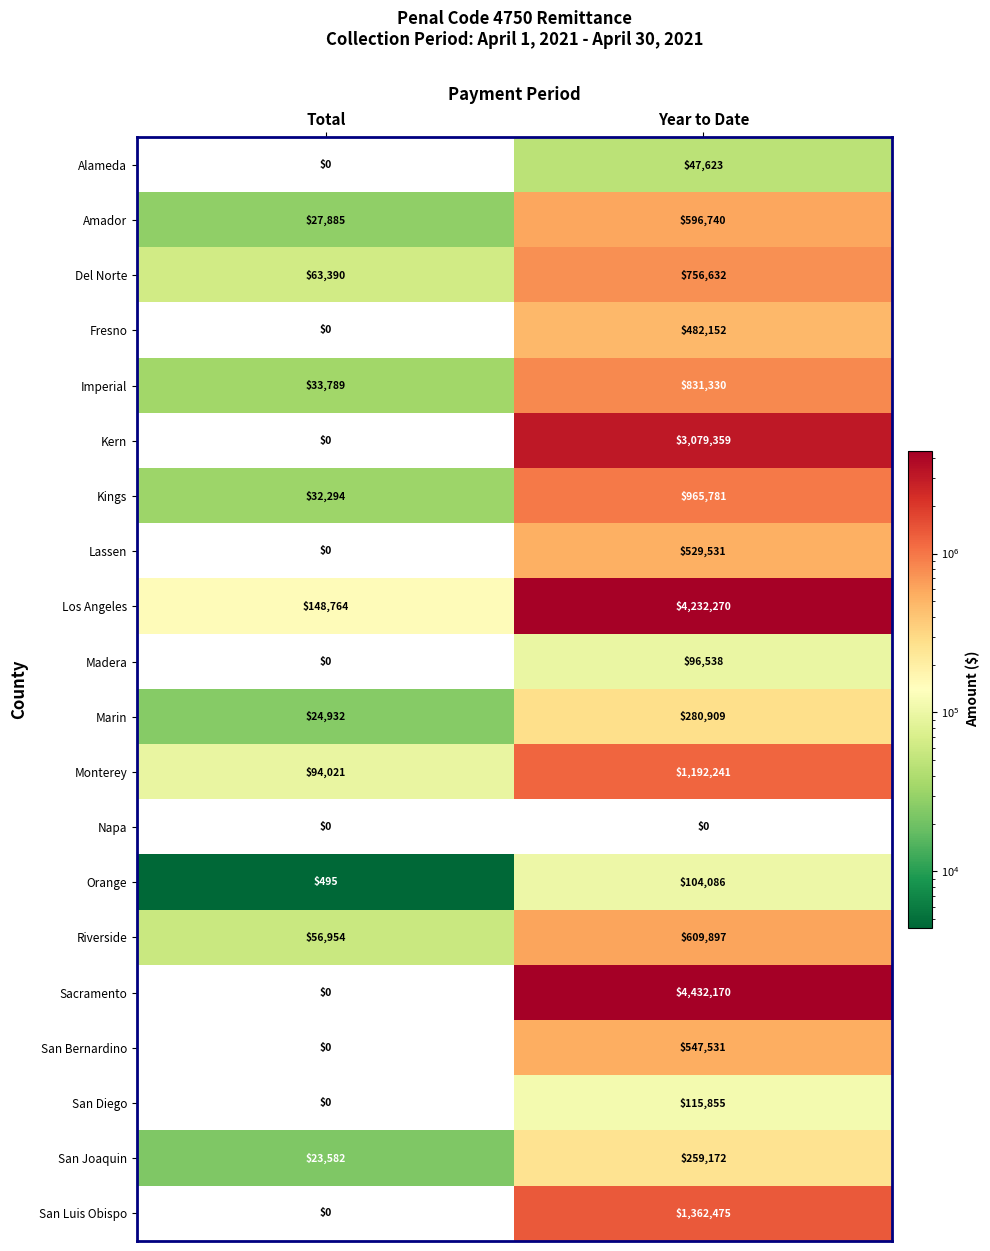

True or false: Kings has a value of 965781 at Year to Date.

True